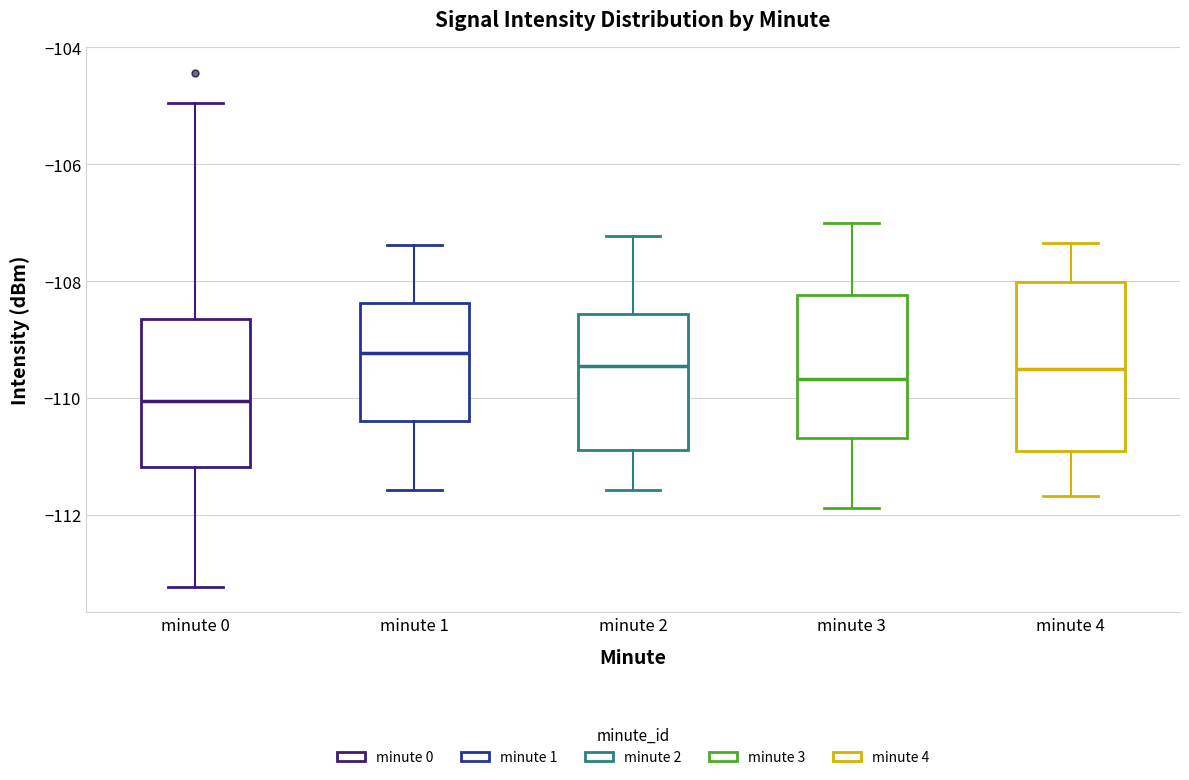

Reading left to right, transcribe this box plot: for each box, give where its median line is, the range the box spans, and where its two whiskers end, as read against the y-axis. The values are not printed on the chart, so give them approximately, as read against the axis.

minute 0: median -110.0, box -111.2 to -108.6, whiskers -113.2 to -105.0
minute 1: median -109.2, box -110.4 to -108.4, whiskers -111.6 to -107.4
minute 2: median -109.4, box -110.8 to -108.6, whiskers -111.6 to -107.2
minute 3: median -109.6, box -110.6 to -108.2, whiskers -111.8 to -107.0
minute 4: median -109.6, box -111.0 to -108.0, whiskers -111.6 to -107.4